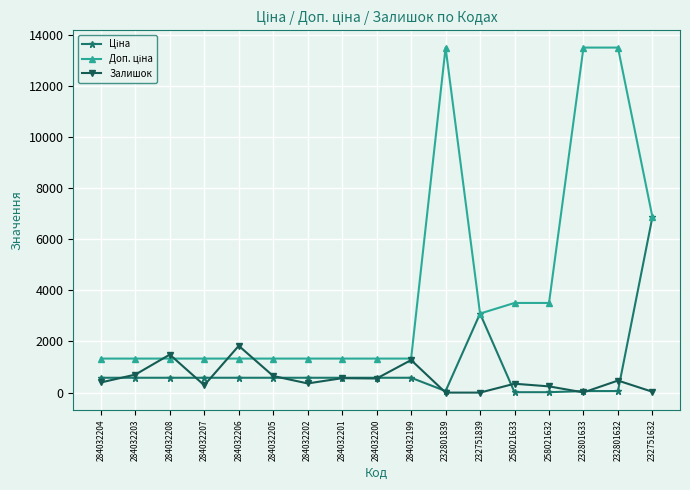

The value of Залишок at 284032200 is 551.0. True or false?

True